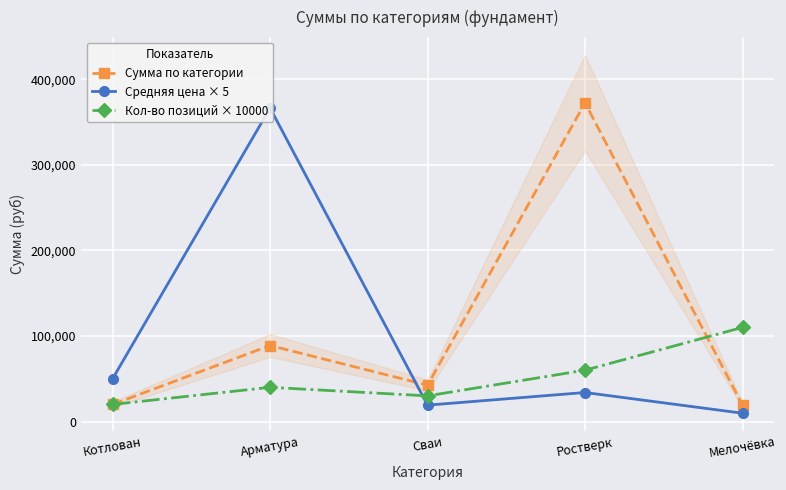

Rank the series by their average value, from highest to lowest.

Сумма по категории, Средняя цена × 5, Кол-во позиций × 10000